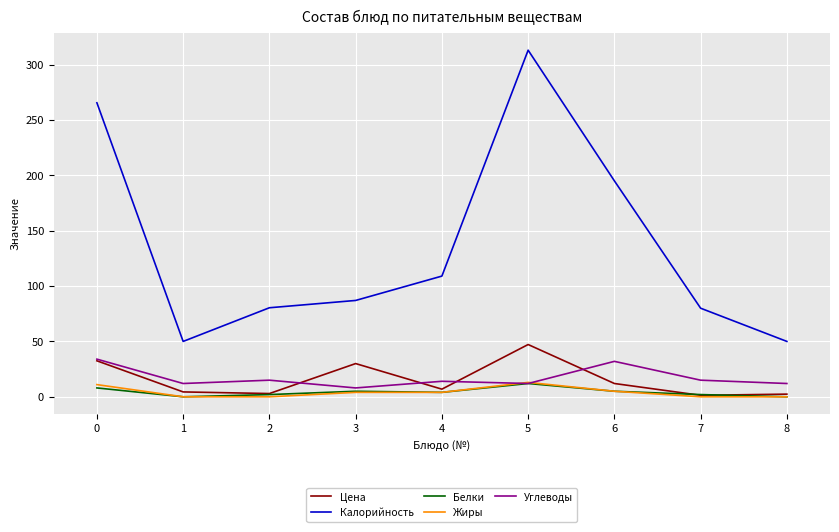

True or false: Белки and Калорийность cross at least once.

False